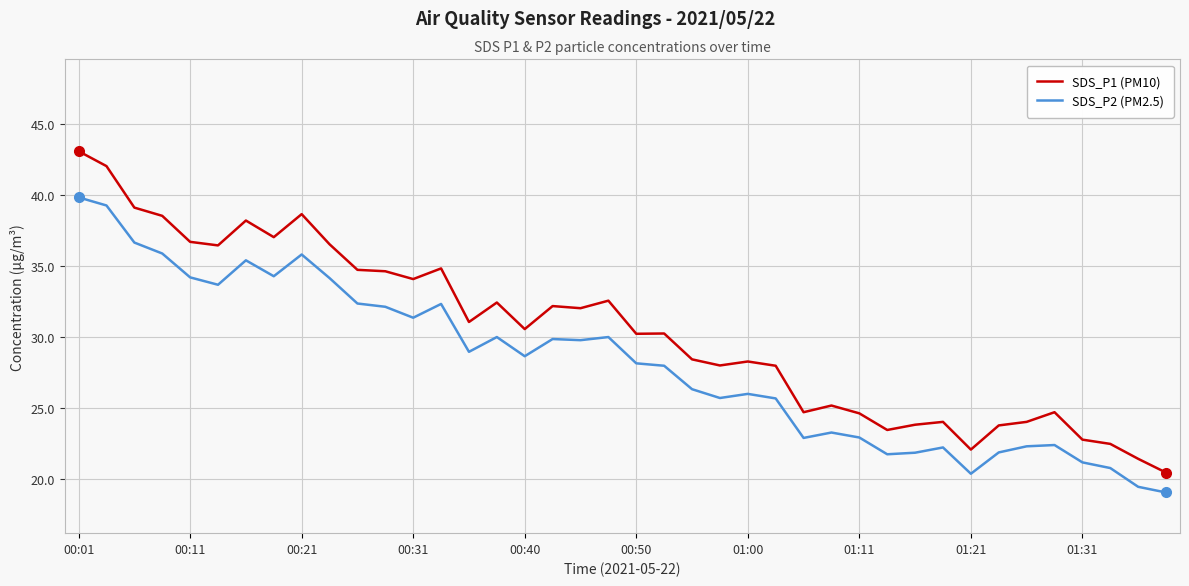

Which series has the largest total across all categories?

SDS_P1 (PM10)